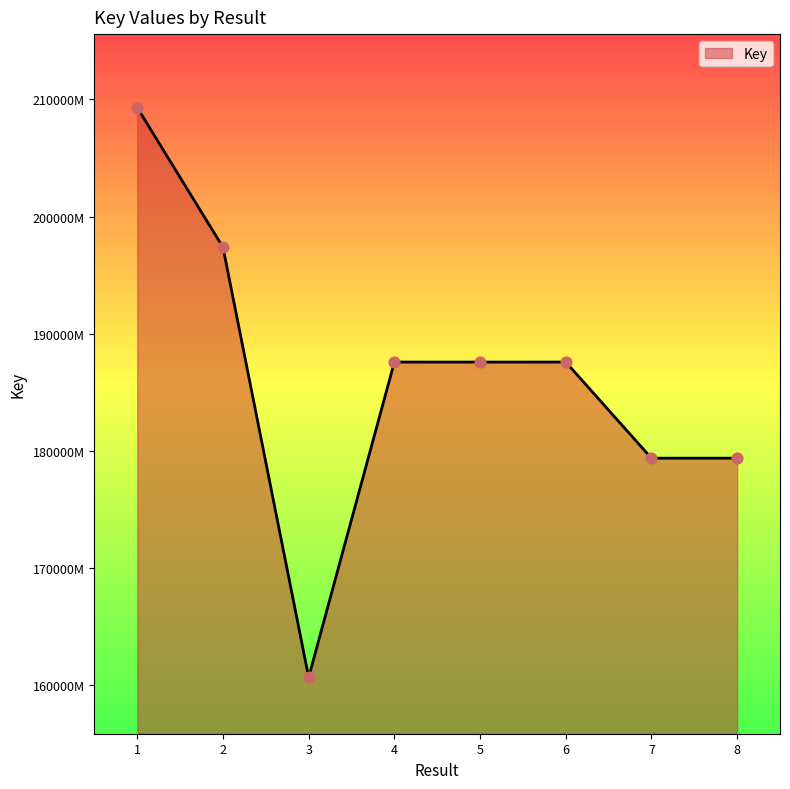

What is the change in value from 6 to 7?

-8207355